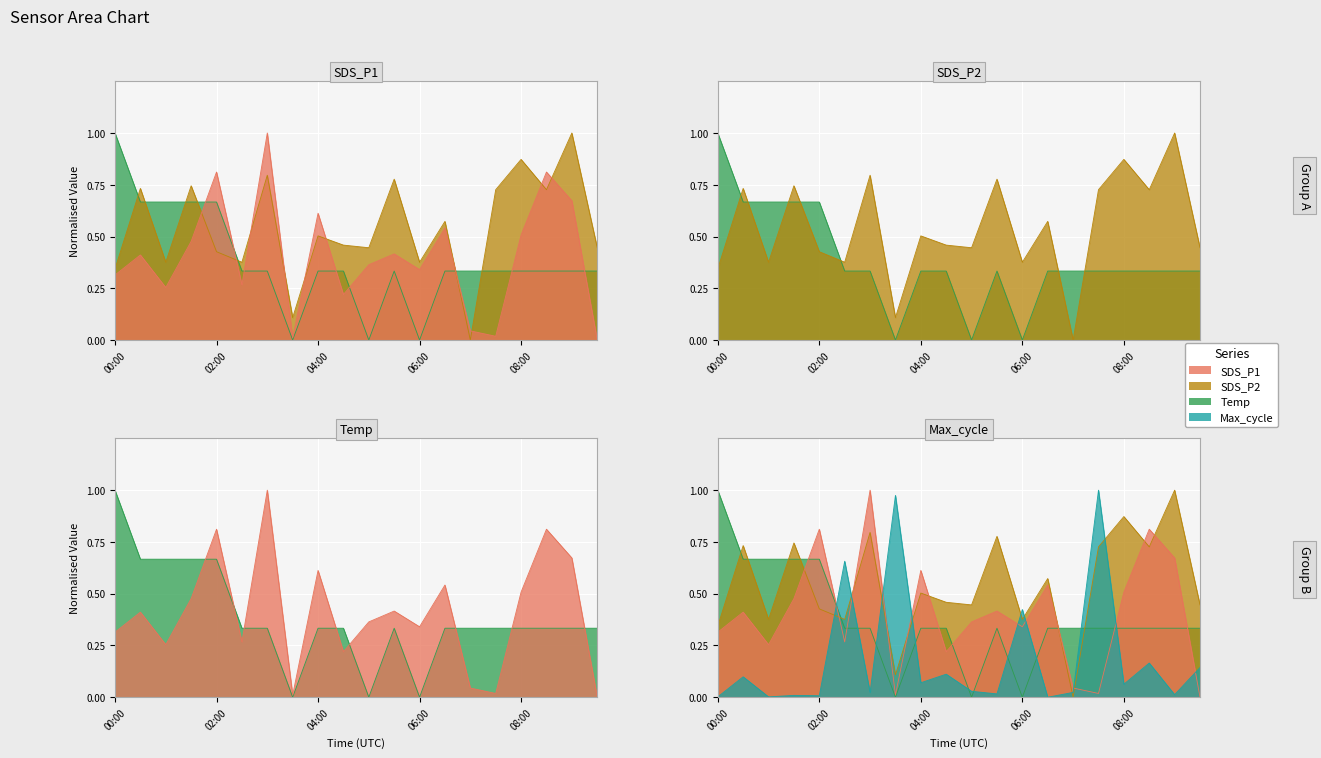

At how many categories does at least one series exceed 0?

20